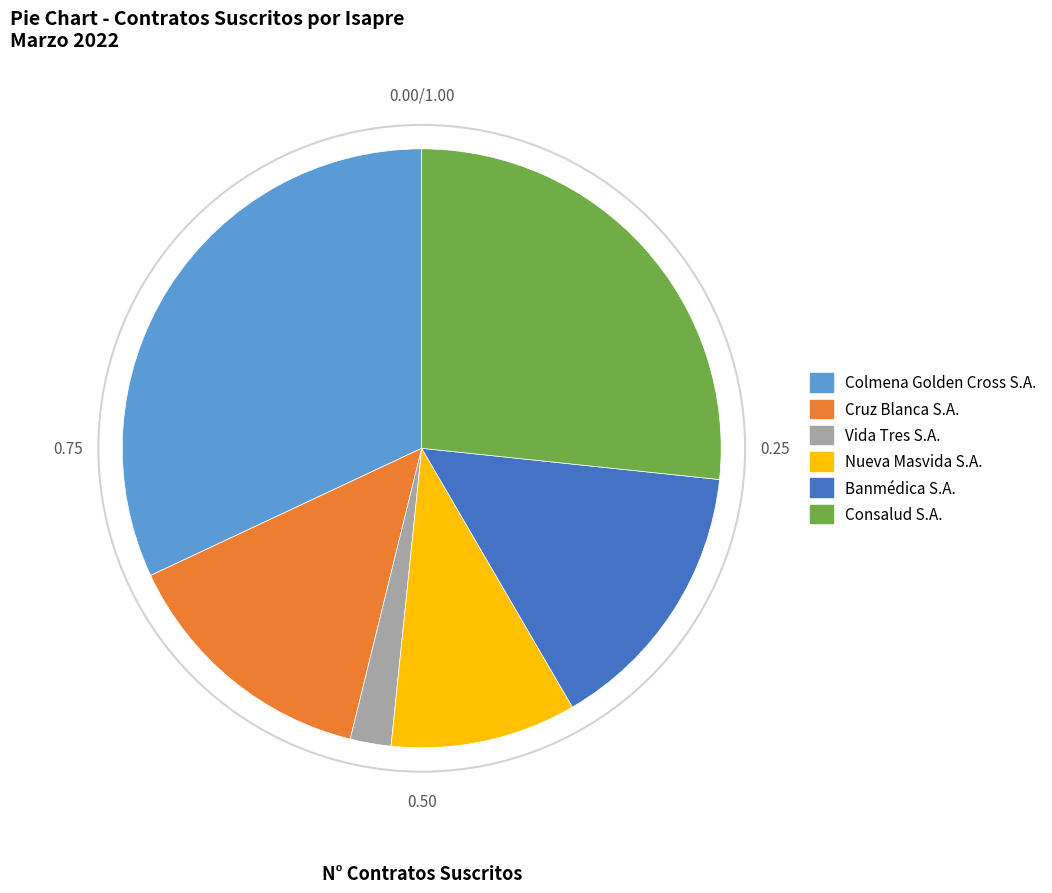

Which has a higher value, Banmédica S.A. or Colmena Golden Cross S.A.?

Colmena Golden Cross S.A.